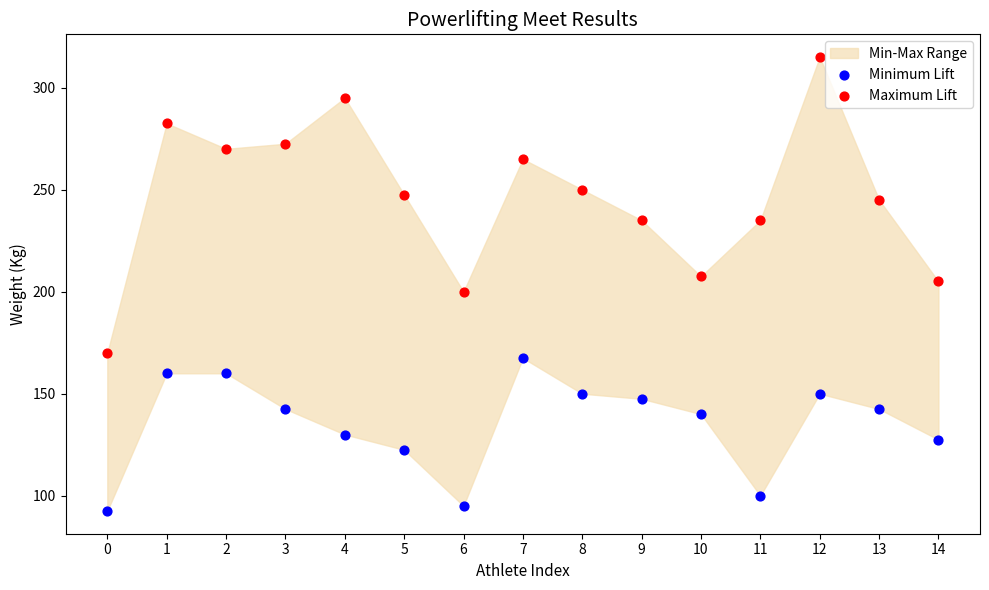

Which series reaches the minimum Y coordinate?

Minimum Lift